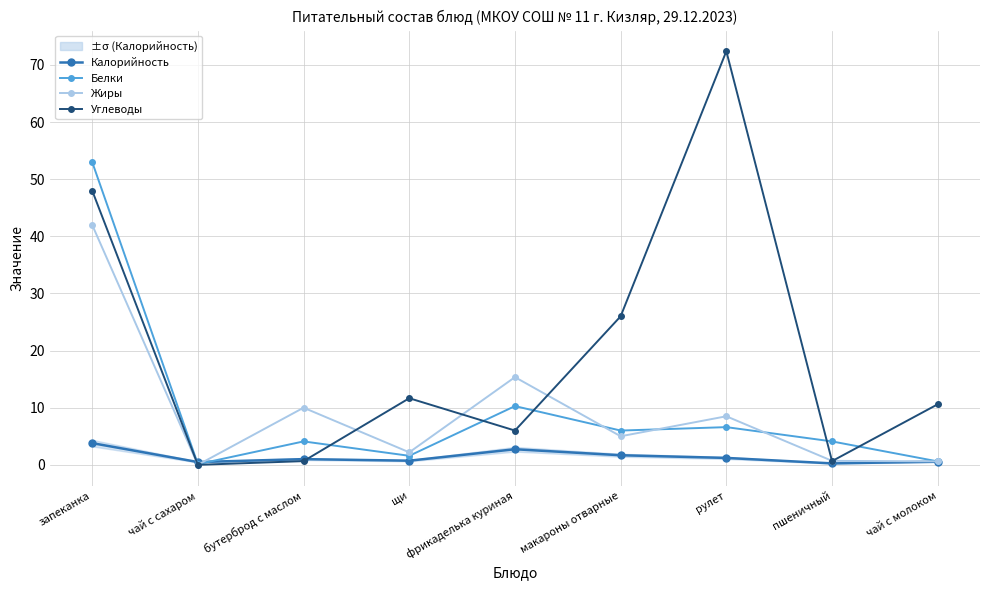

What is the greatest value displayed?

72.4